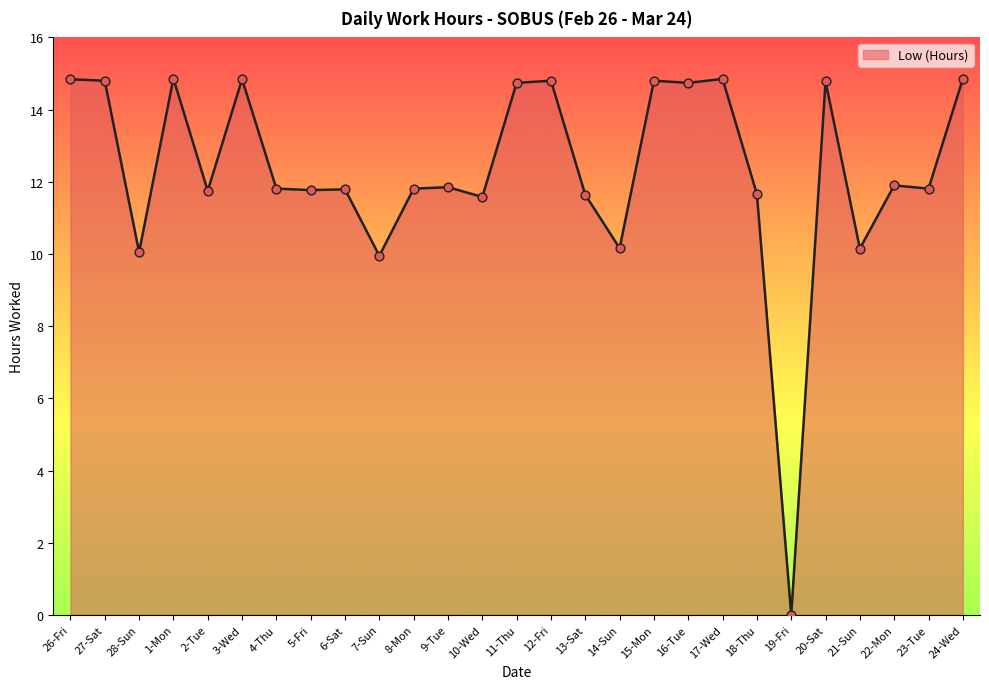

Between 5-Fri and 12-Fri, which is larger?

12-Fri